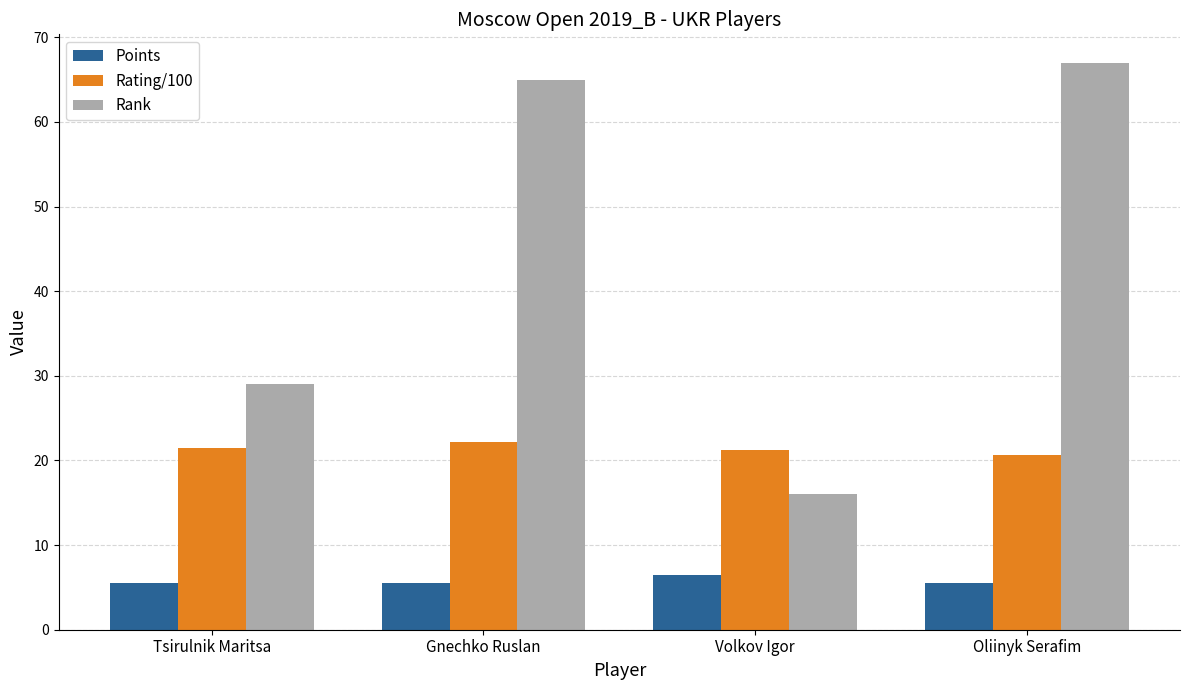

What is the spread (max minus min) of values at Tsirulnik Maritsa?

23.5